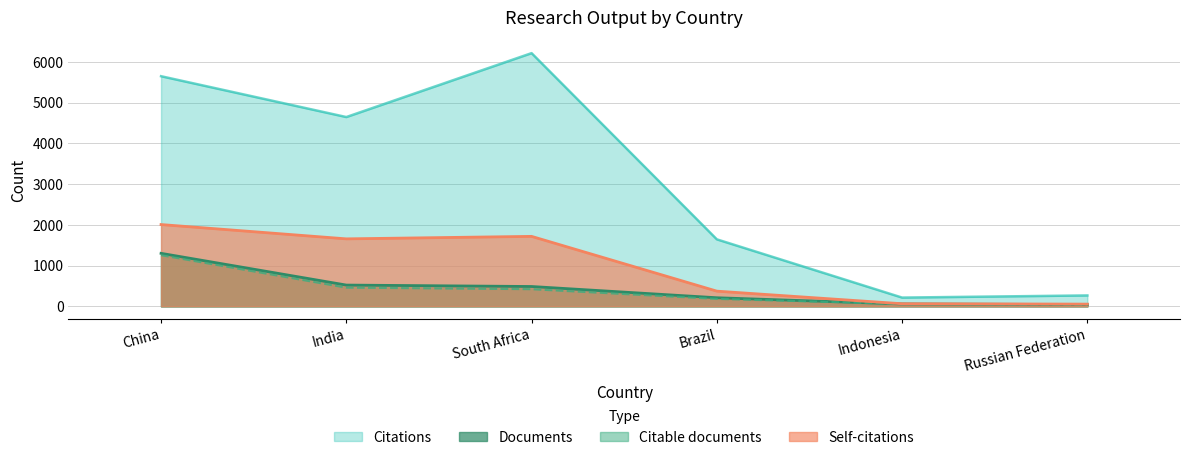

At which category does the chart reach its minimum across all series?

Russian Federation